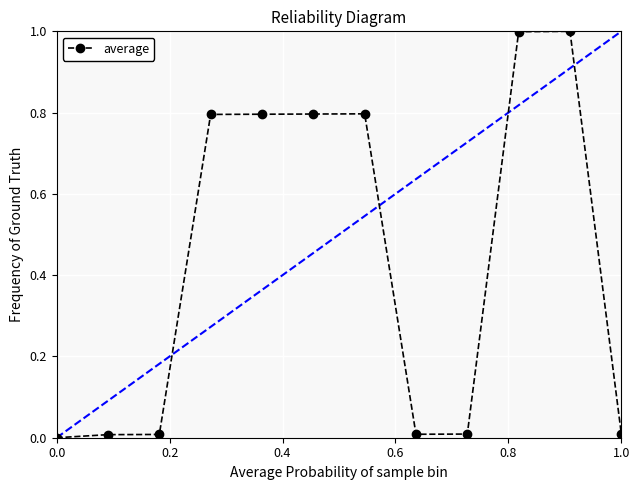

True or false: the data has more than 1 interior local peaks.

True